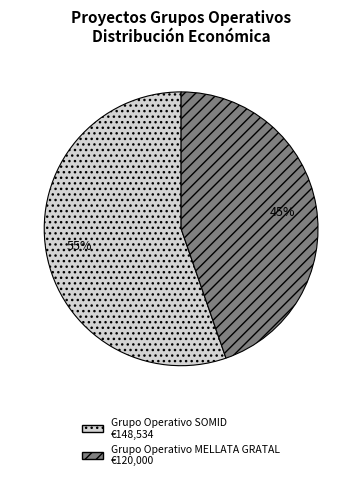

How many slices are in this pie chart?

2